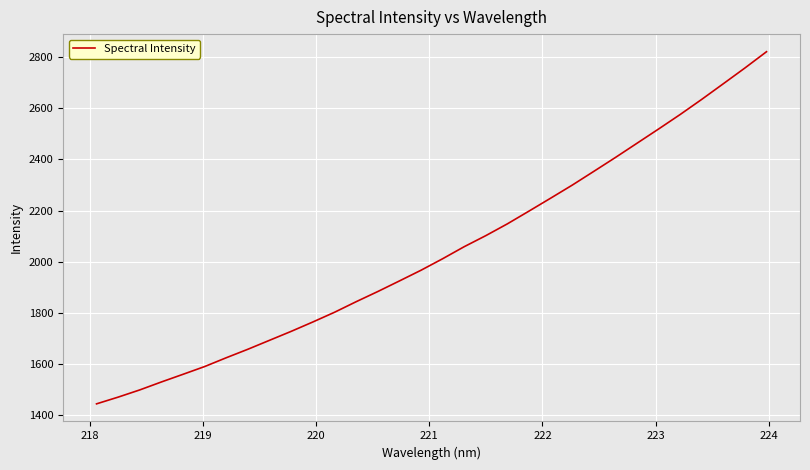

What is the maximum value shown in the chart?

2821.0